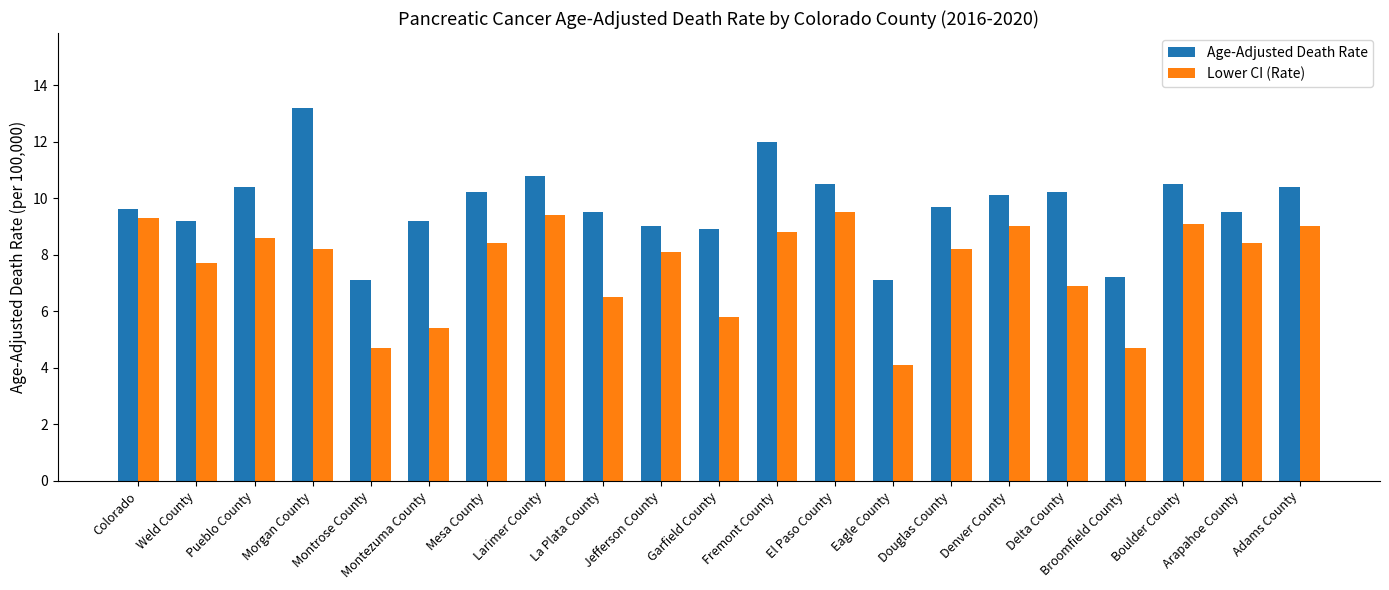

What is the maximum value shown in the chart?

13.2